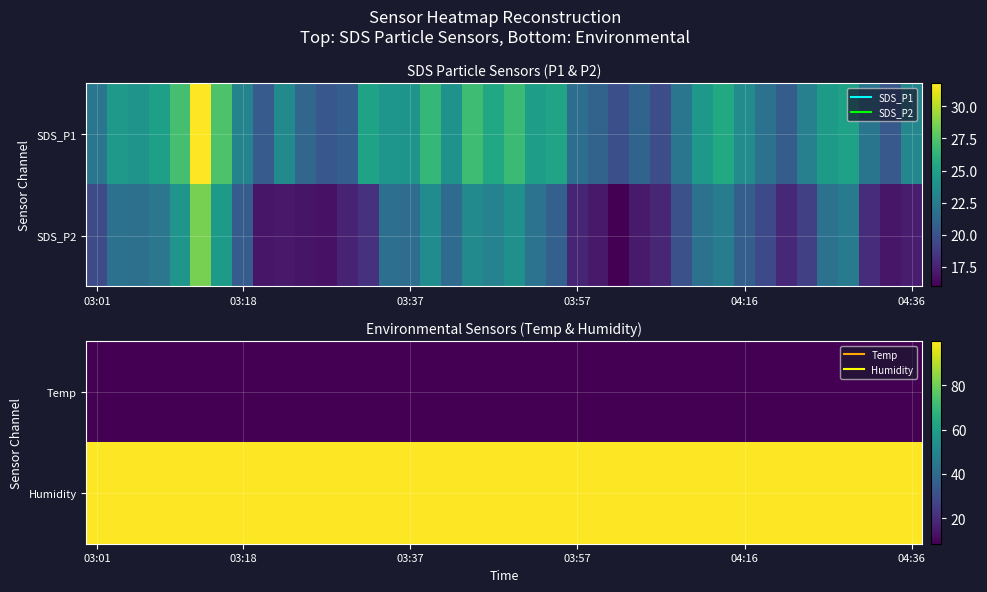

What is the maximum value for Temp?

8.7